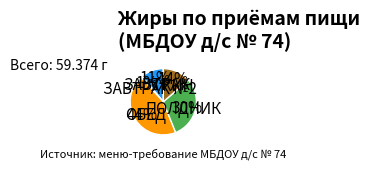

To the nearest percent, what portion does ОБЕД represent?

44%